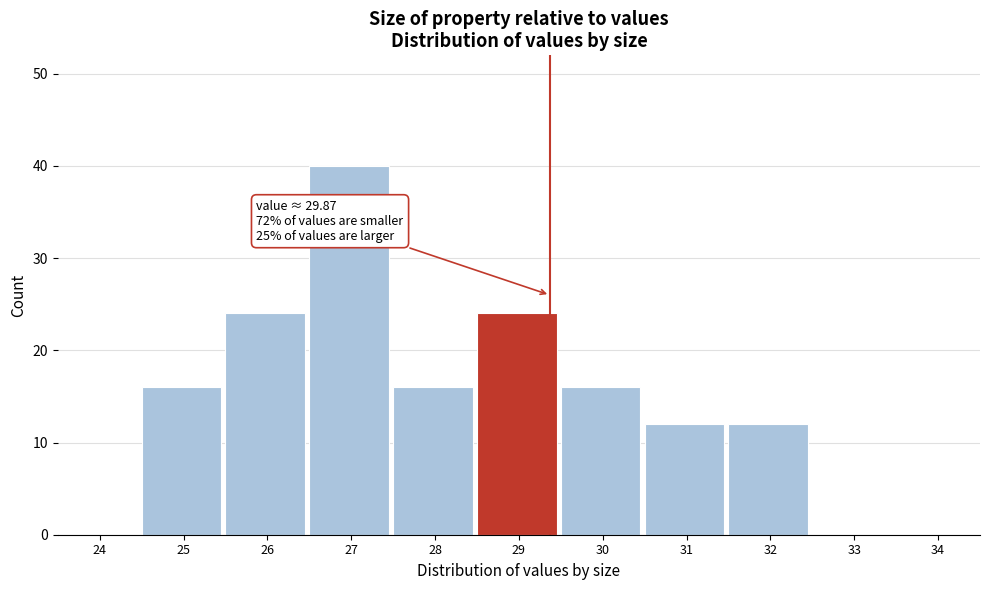

Reading left to right, transcribe all the data shown in this chart.

24=0	25=16	26=24	27=40	28=16	29=24	30=16	31=12	32=12	33=0	34=0